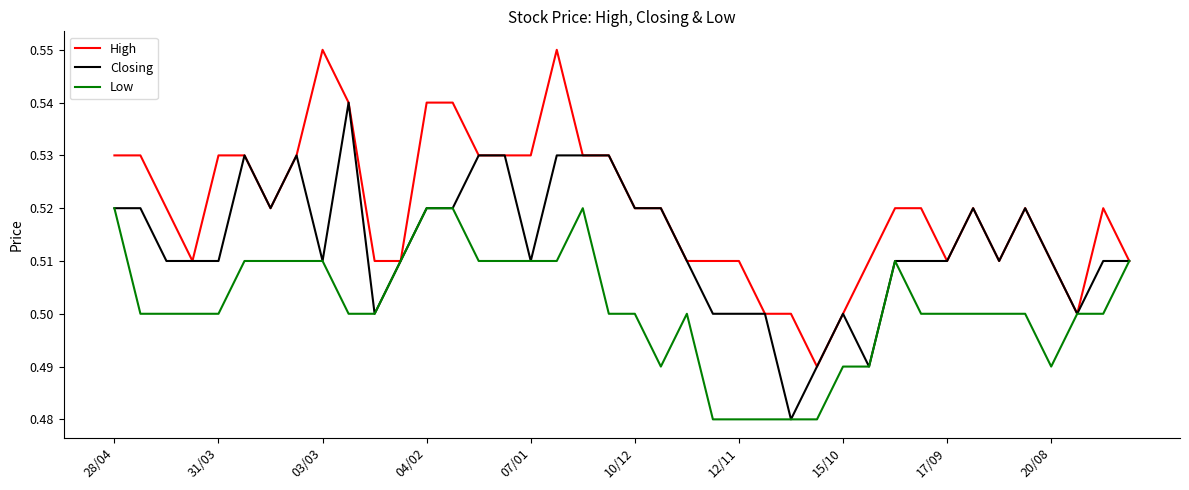

Which series has the largest total across all categories?

High